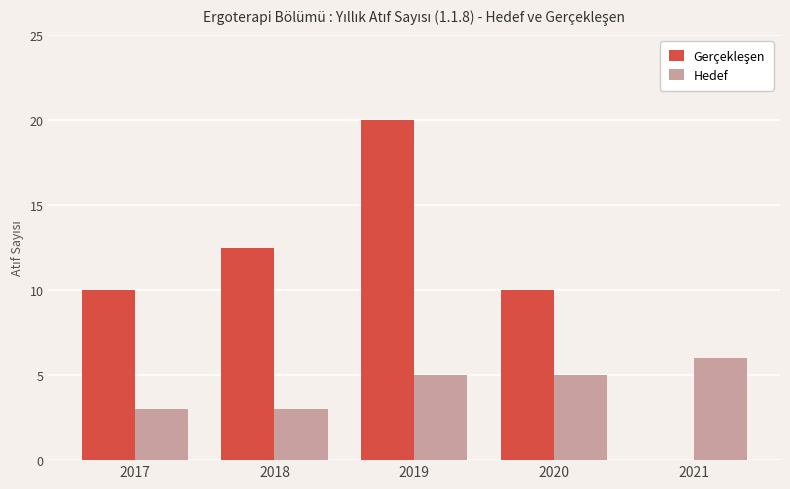

What value does the Hedef series have at 2019?

5.0